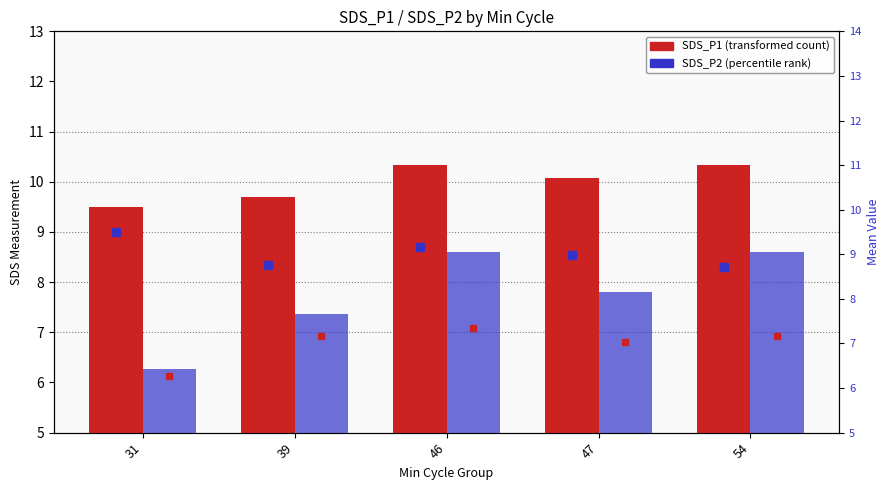

Read the SDS_P1 (transformed count) value at 46.

10.3